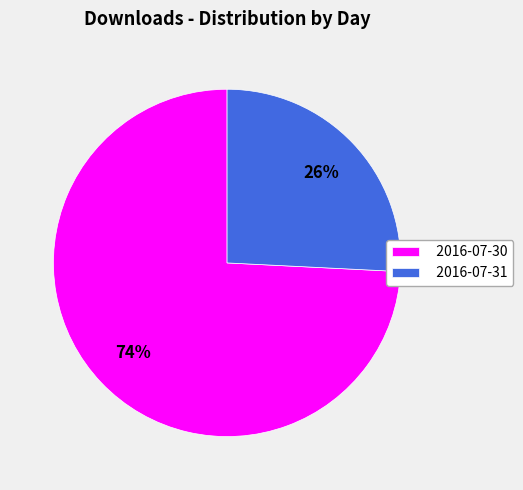

Rank the categories by value from lowest to highest.

2016-07-31, 2016-07-30